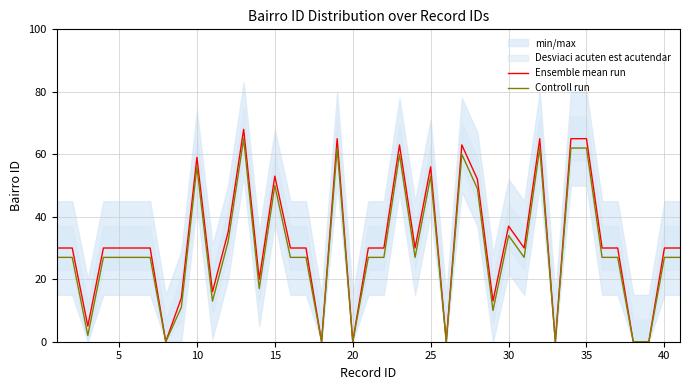

What is the highest value of the Controll run series?

65